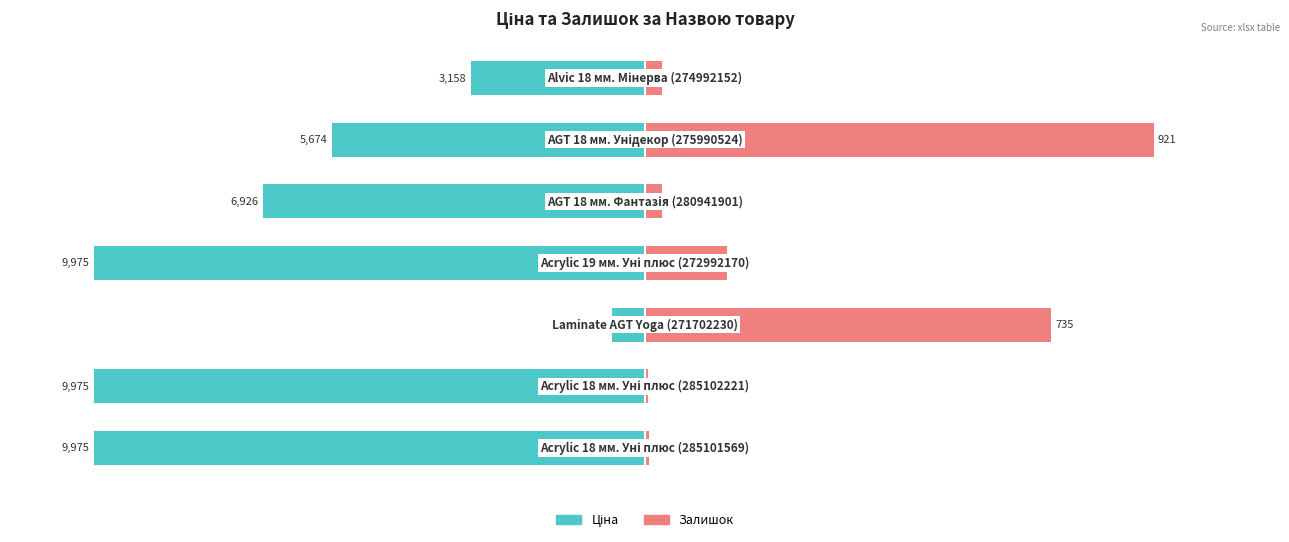

Which series has the largest range (max minus min)?

Ціна